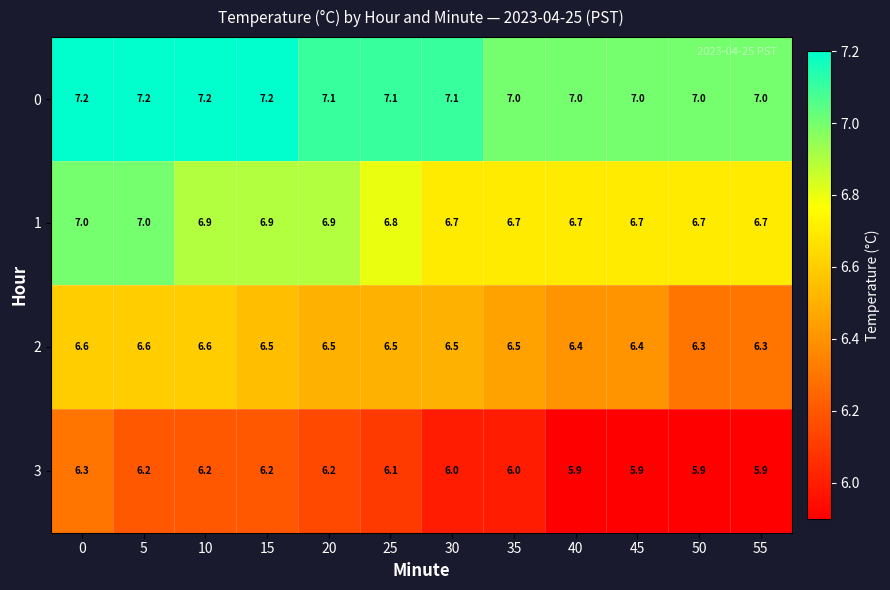

What is the difference between the maximum and second lowest values in the 3 series?

0.4